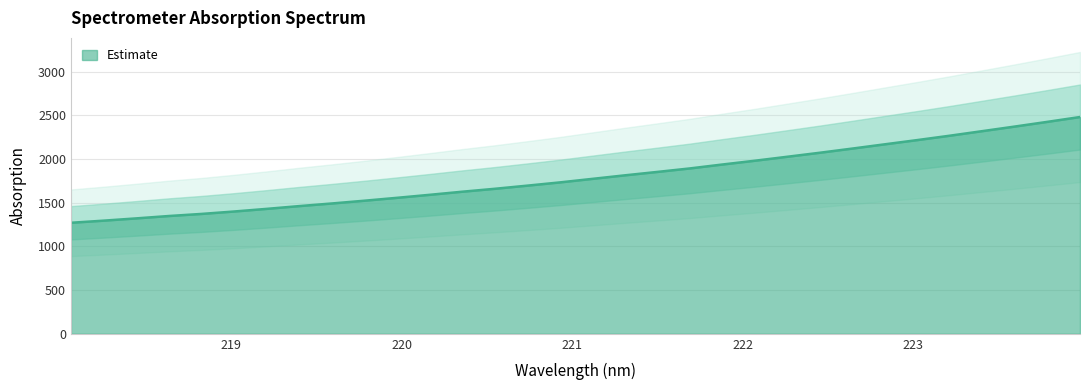

What is the minimum value shown in the chart?

1270.5